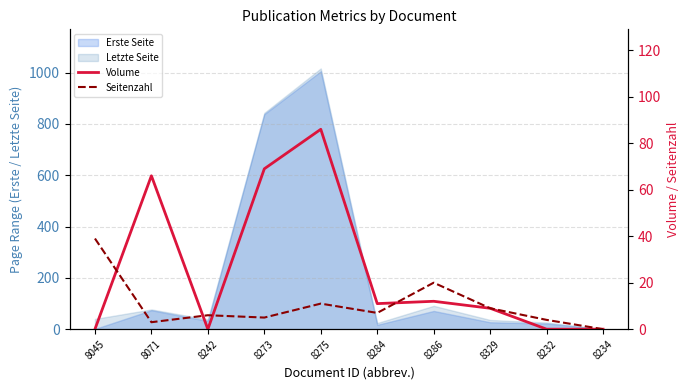

At which category is the sum across all series the highest?

8275